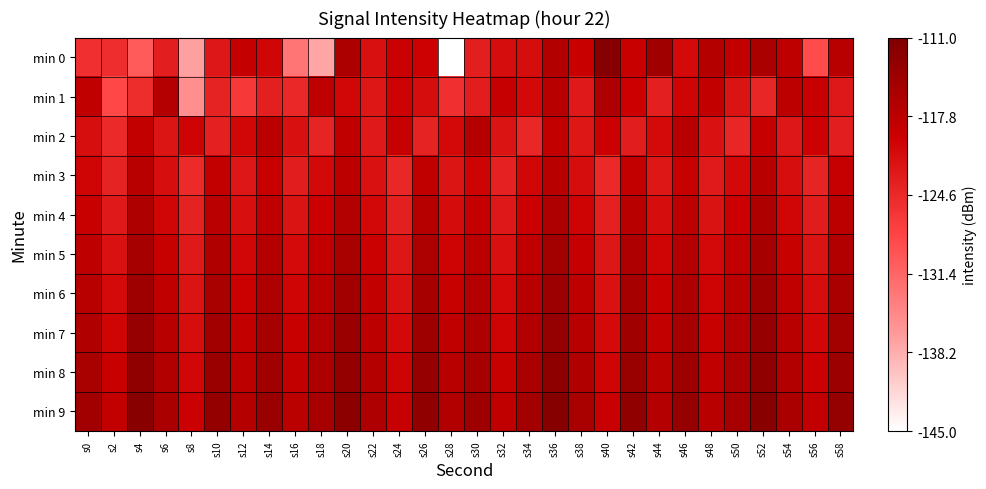

How many categories are shown in the chart?

30